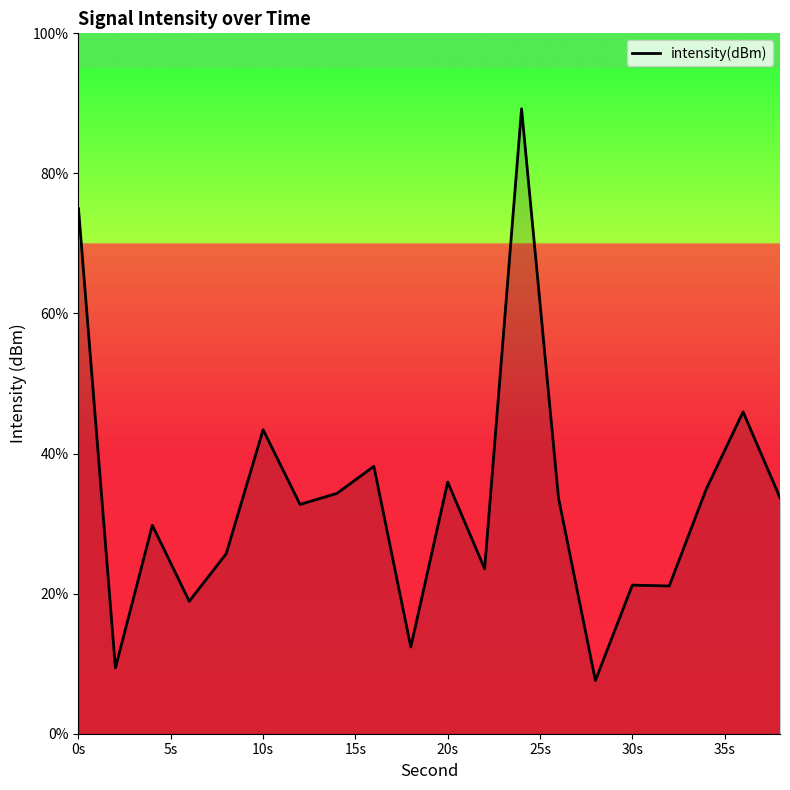

What is the maximum value shown in the chart?

89.2